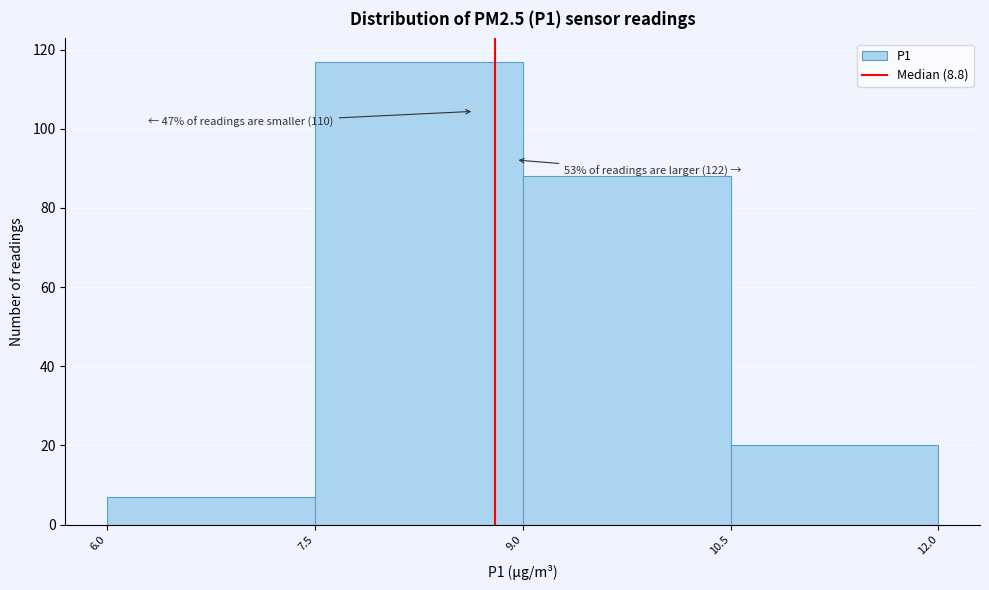

Over which range of the x-axis is the bar tallest?

7.5 to 9.0